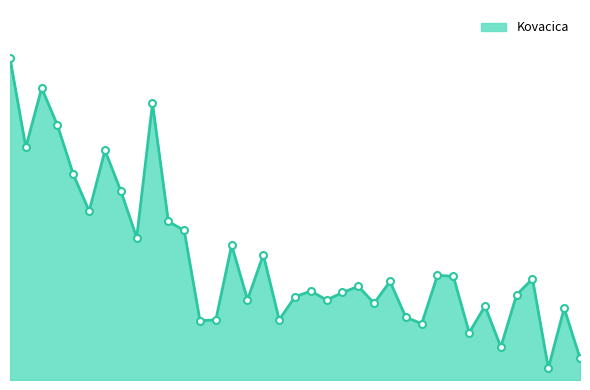

True or false: the data has more than 0 interior local peaks.

True